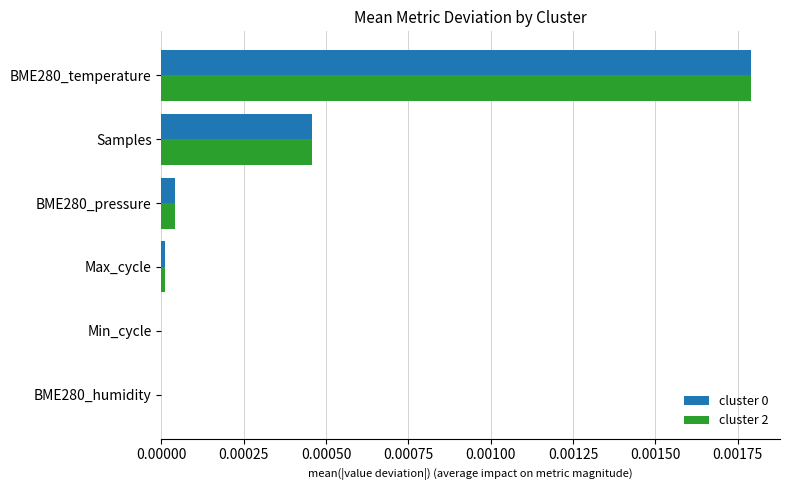

True or false: cluster 2 has a value of 0.0 at BME280_temperature.

True